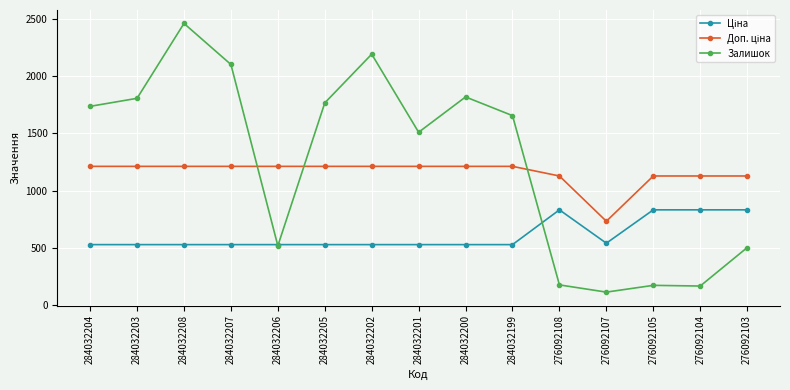

Which series has the largest range (max minus min)?

Залишок